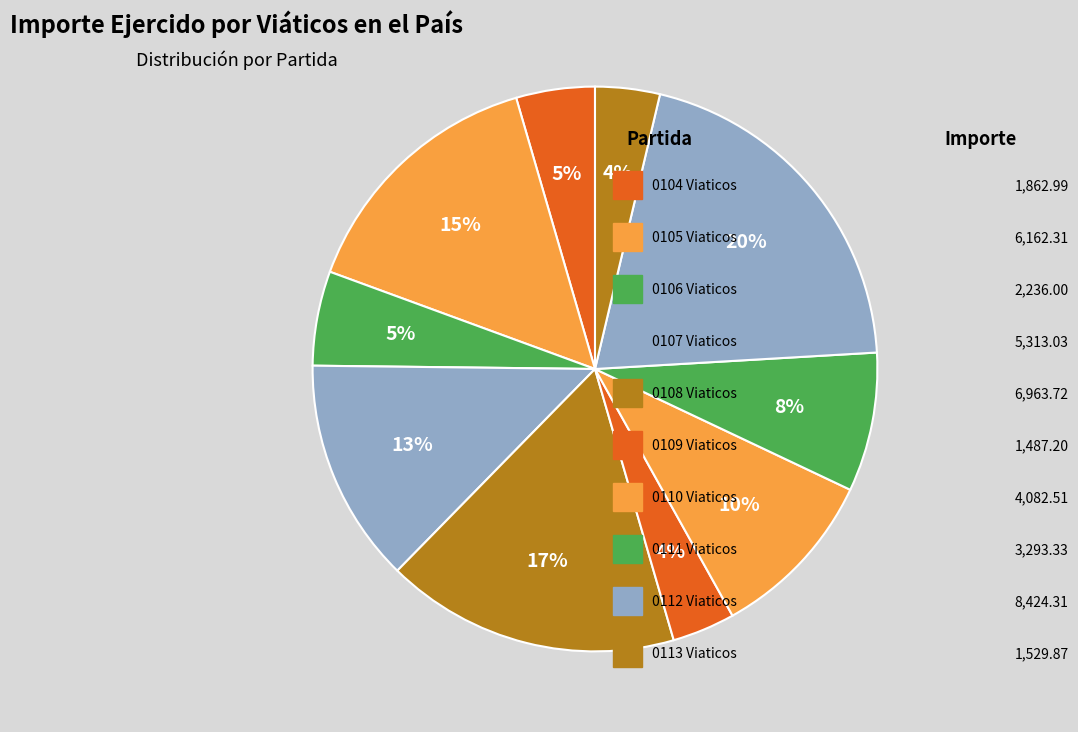

Does any single category account for the majority?

No